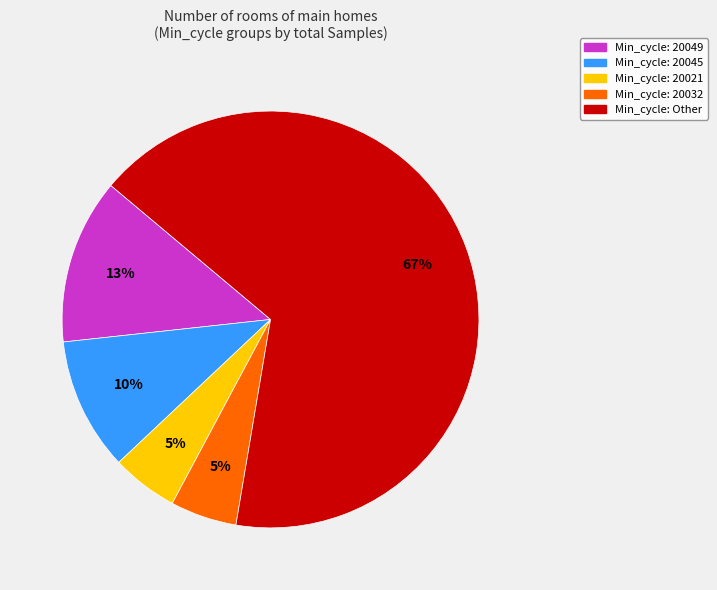

Is there a majority slice in this chart?

Yes